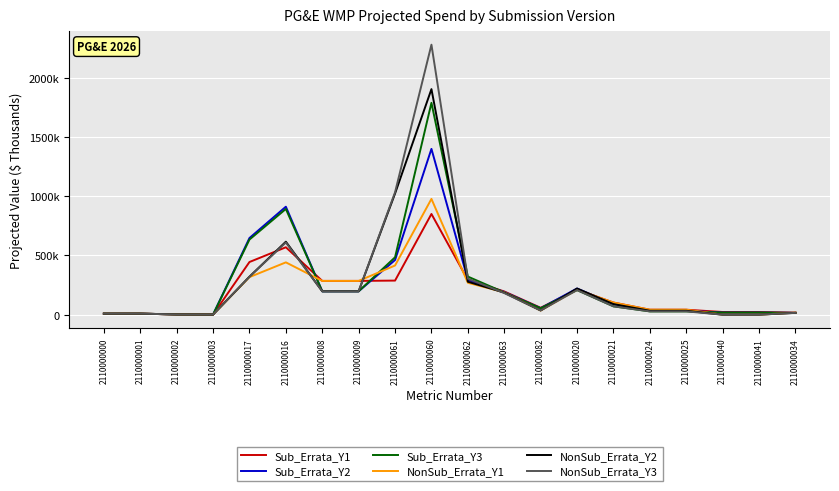

Does the chart have visible grid lines?

Yes